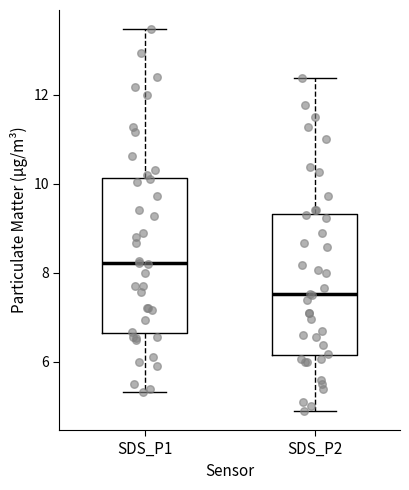

Reading left to right, read every box against the y-axis: the position of its median line, the range the box covers, and the ends of its whiskers. The values are not printed on the chart, so give them approximately, as read against the axis.

SDS_P1: median 8.2, box 6.6 to 10.2, whiskers 5.4 to 13.4
SDS_P2: median 7.6, box 6.2 to 9.4, whiskers 5.0 to 12.4